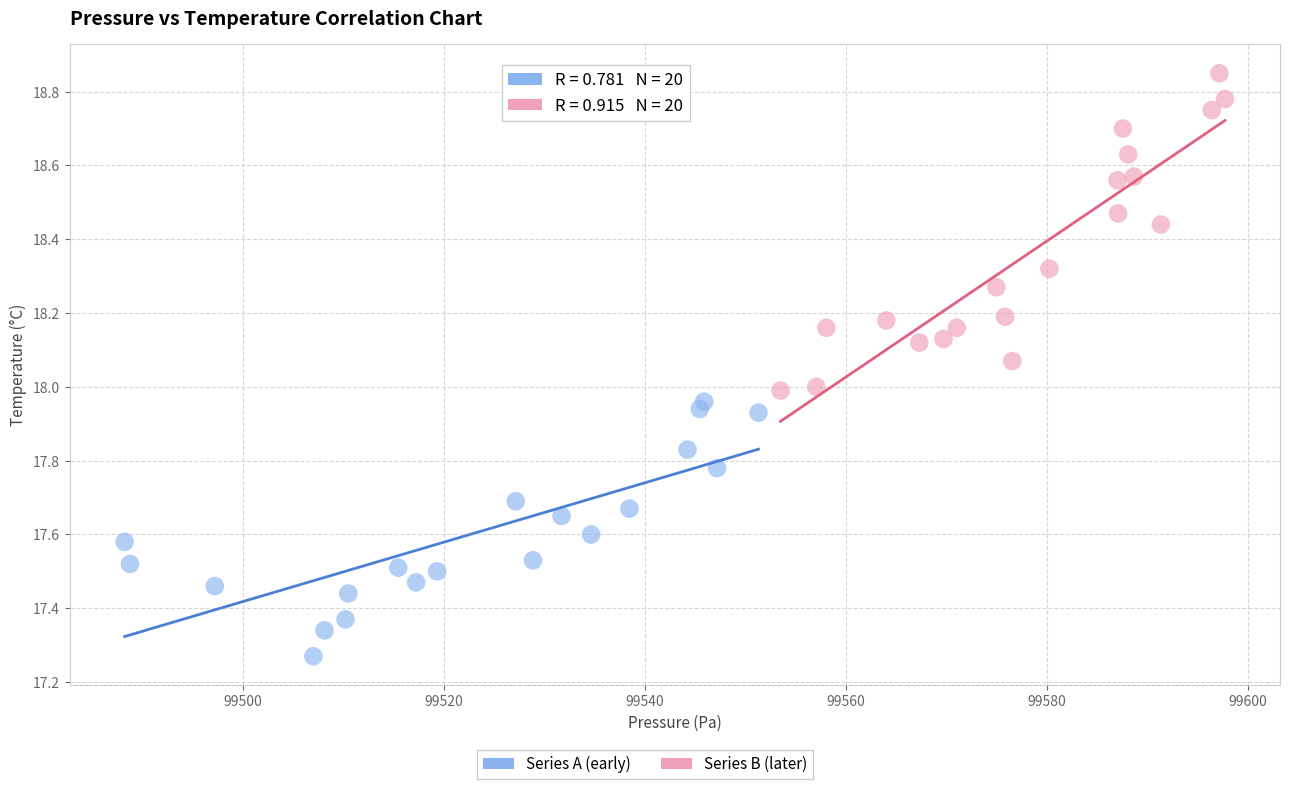

Which series has the widest spread of Y values?

Series B (later)